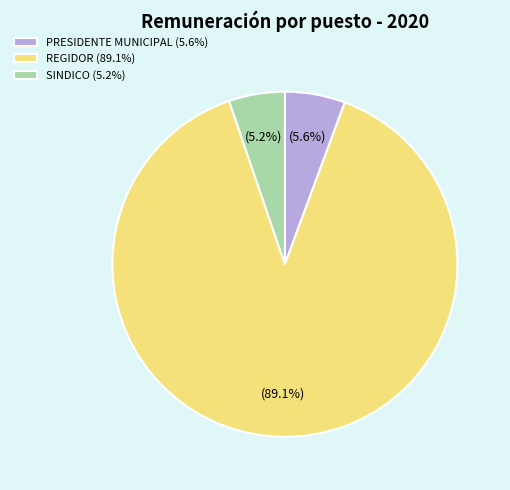

Does any single category account for the majority?

Yes